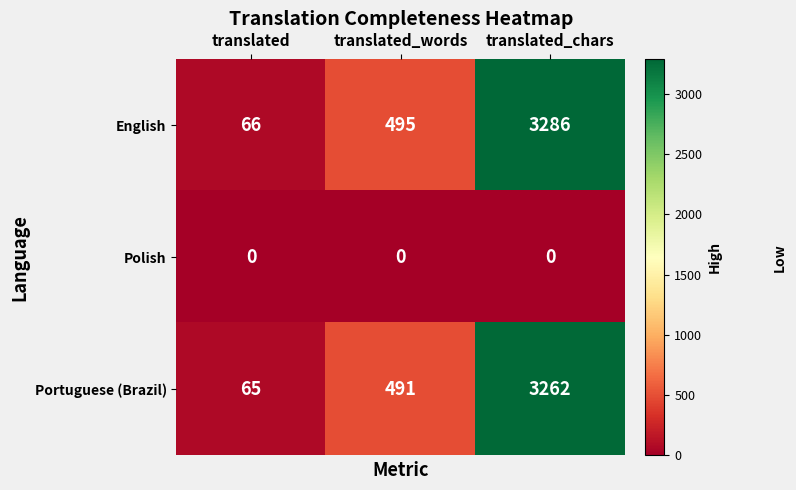

What is the total value across all series at translated_words?

986